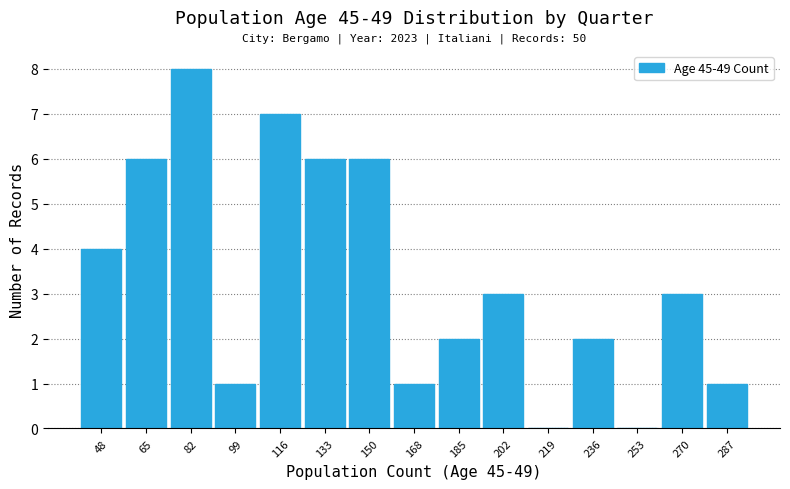

Over which range of the x-axis is the bar tallest?

74 to 92